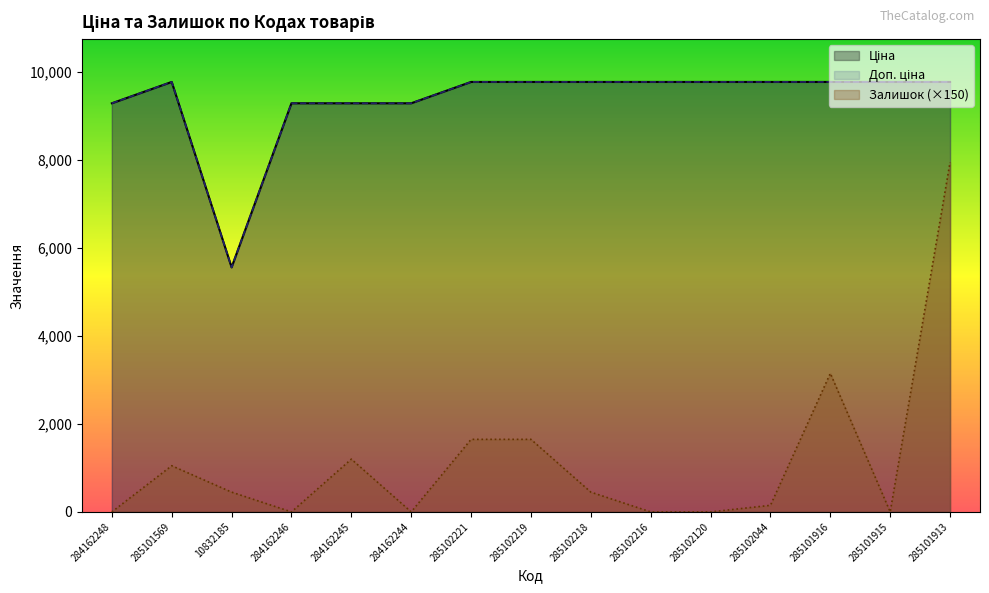

Reading left to right, what are all the values shown in this chart?

Ціна: 284162248=9290.5	285101569=9775.5	10832185=5560.3	284162246=9290.5	284162245=9290.5	284162244=9290.5	285102221=9775.5	285102219=9775.5	285102218=9775.5	285102216=9775.5	285102120=9775.5	285102044=9775.5	285101916=9775.5	285101915=9775.5	285101913=9775.5
Доп. ціна: 284162248=9290.5	285101569=9775.5	10832185=5560.3	284162246=9290.5	284162245=9290.5	284162244=9290.5	285102221=9775.5	285102219=9775.5	285102218=9775.5	285102216=9775.5	285102120=9775.5	285102044=9775.5	285101916=9775.5	285101915=9775.5	285101913=9775.5
Залишок: 284162248=0.0	285101569=1050.0	10832185=450.0	284162246=0.0	284162245=1200.0	284162244=0.0	285102221=1650.0	285102219=1650.0	285102218=450.0	285102216=0.0	285102120=0.0	285102044=150.0	285101916=3150.0	285101915=0.0	285101913=7950.0